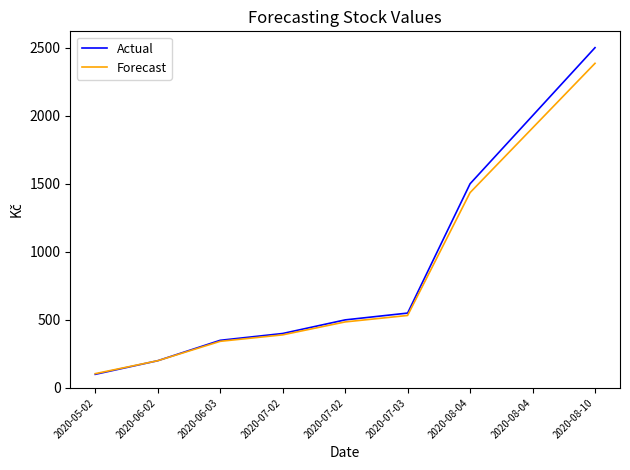

Does the chart have visible grid lines?

No